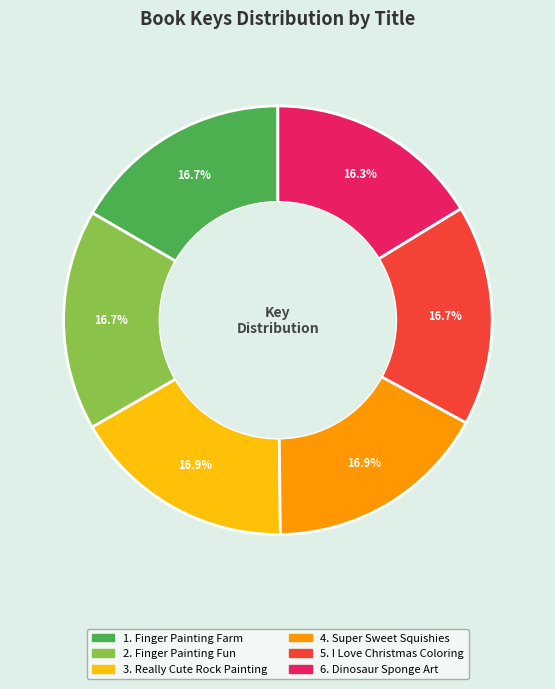

Is there a majority slice in this chart?

No